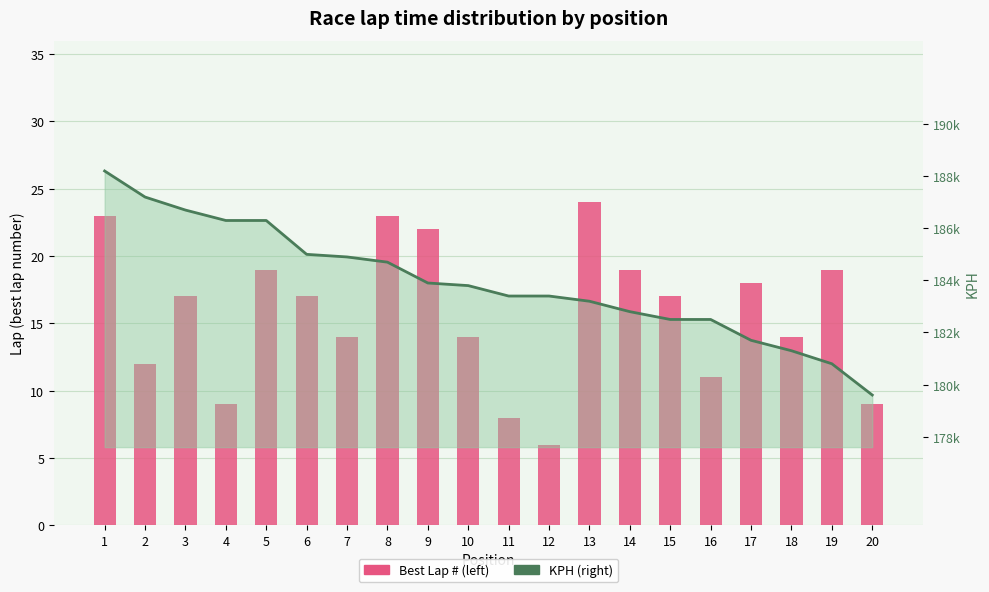

What is the sum of the KPH line values at 11 and 14?

366.2